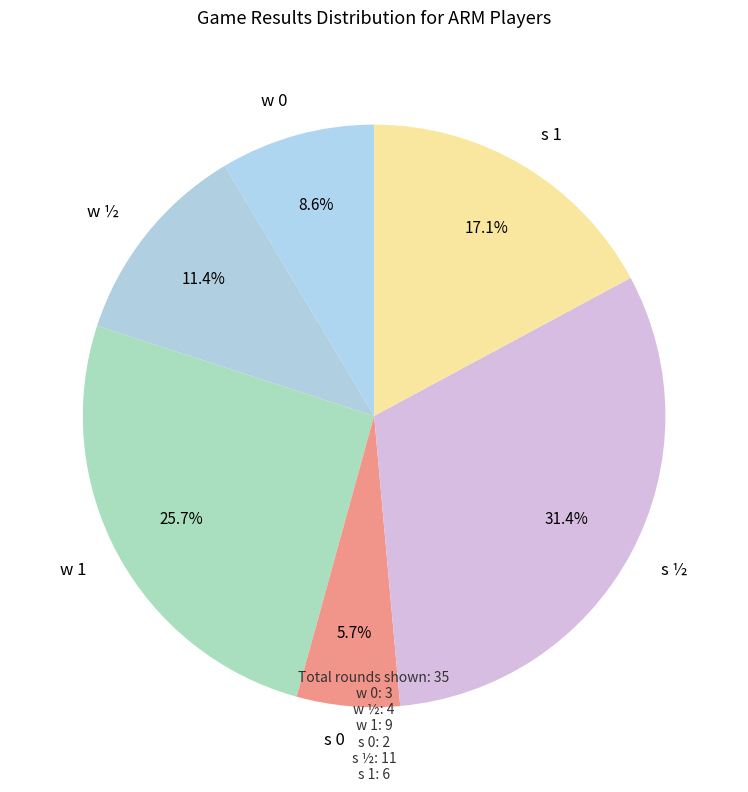

Does w 1 account for over 50% of the chart?

No